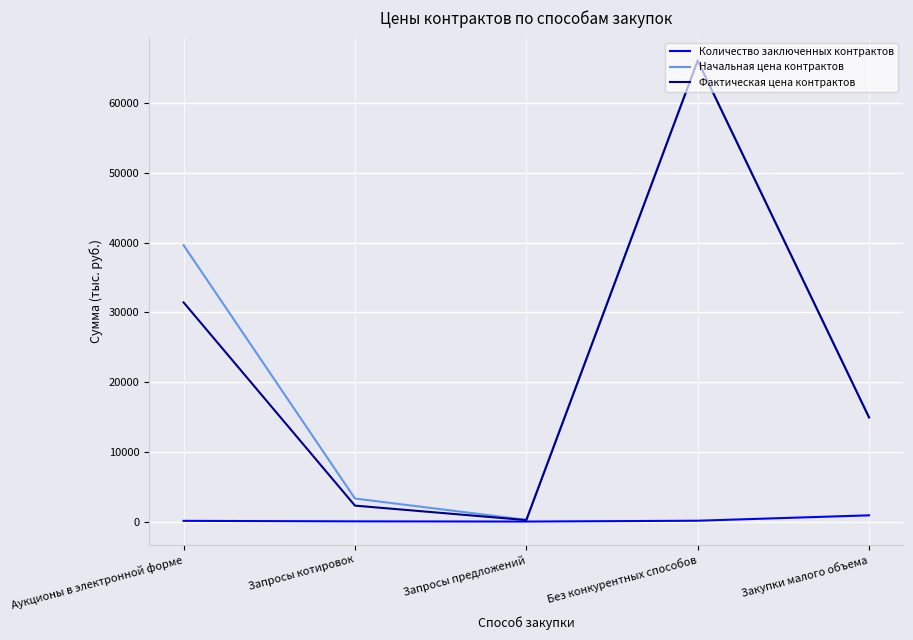

Where is Фактическая цена контрактов nearest to the value 33170?

Аукционы в электронной форме